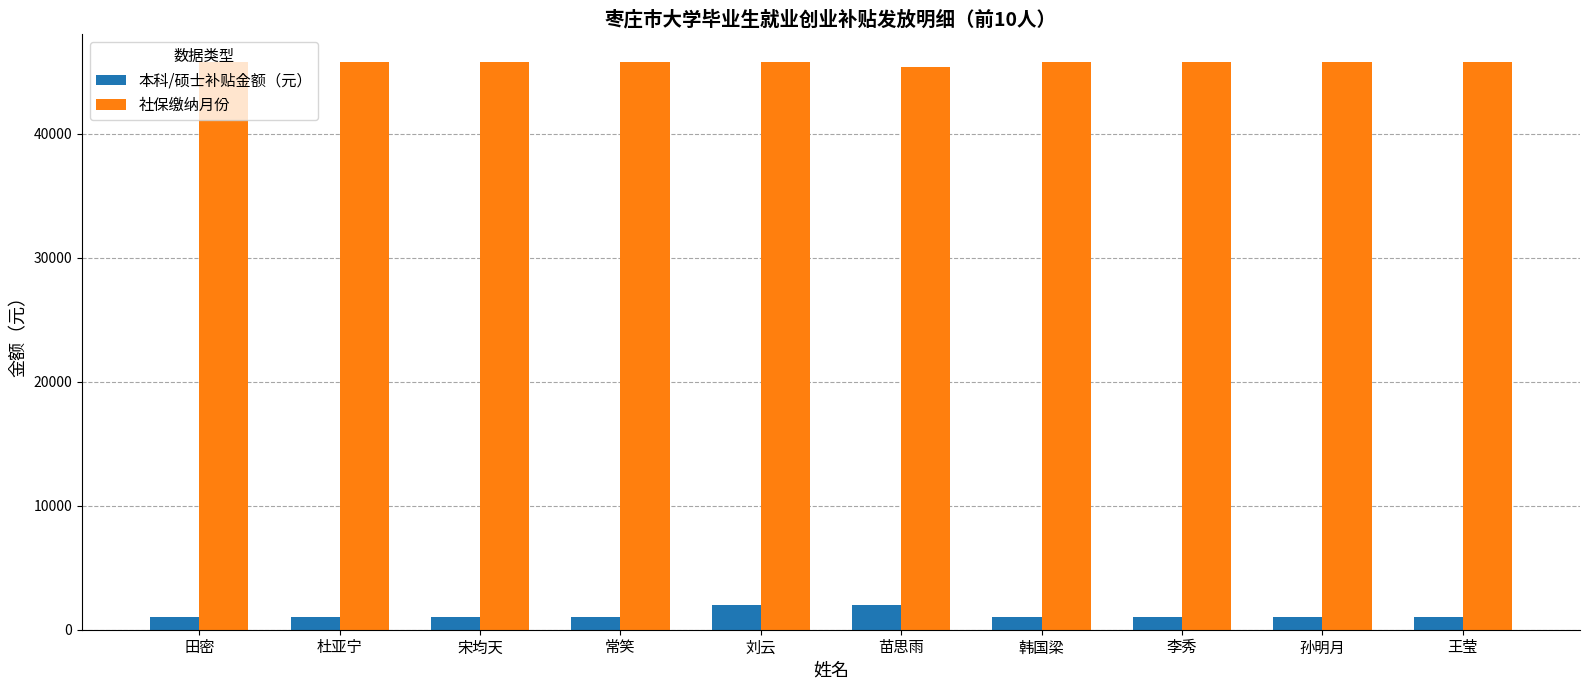

What is the total value across all series at 刘云?

47748